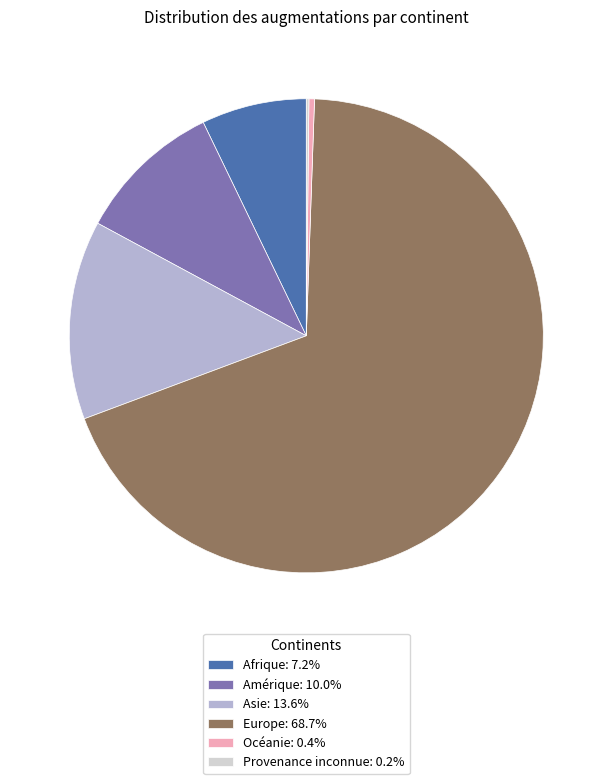

Does Asie: 13.6% account for over 50% of the chart?

No